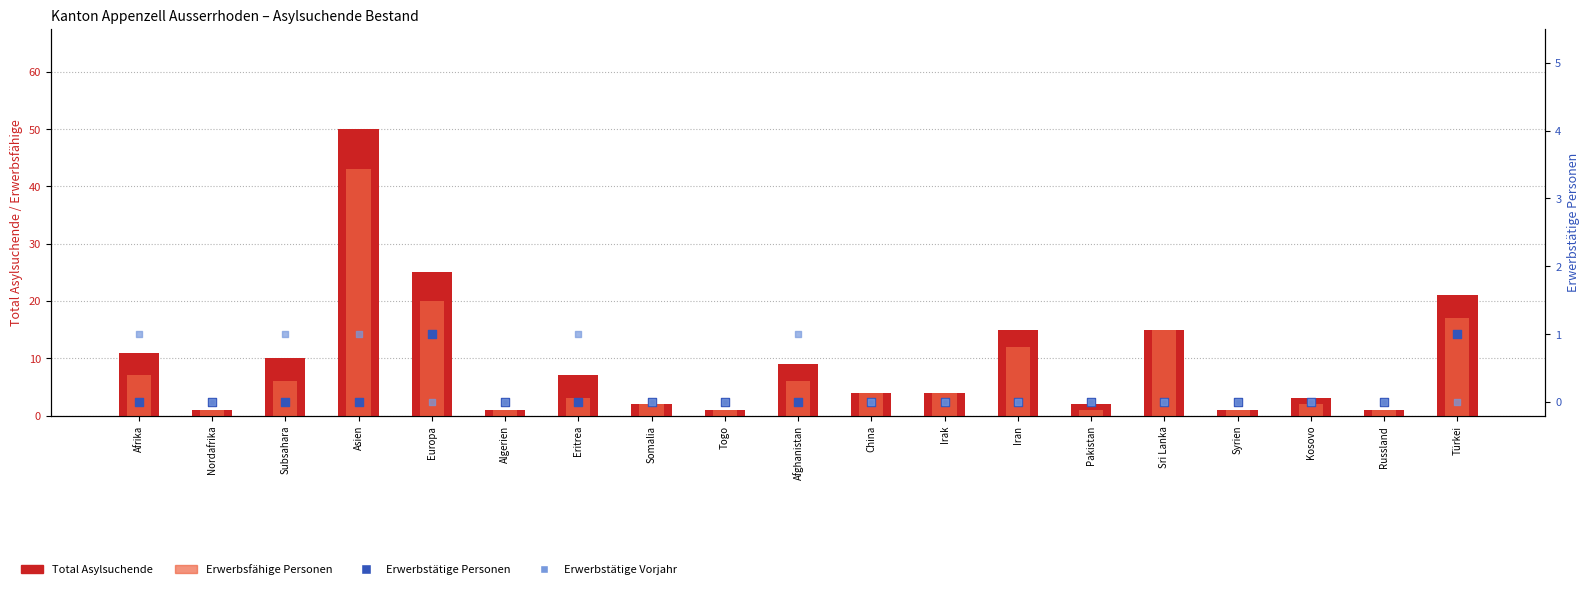

At which category is the sum across all series the highest?

Asien